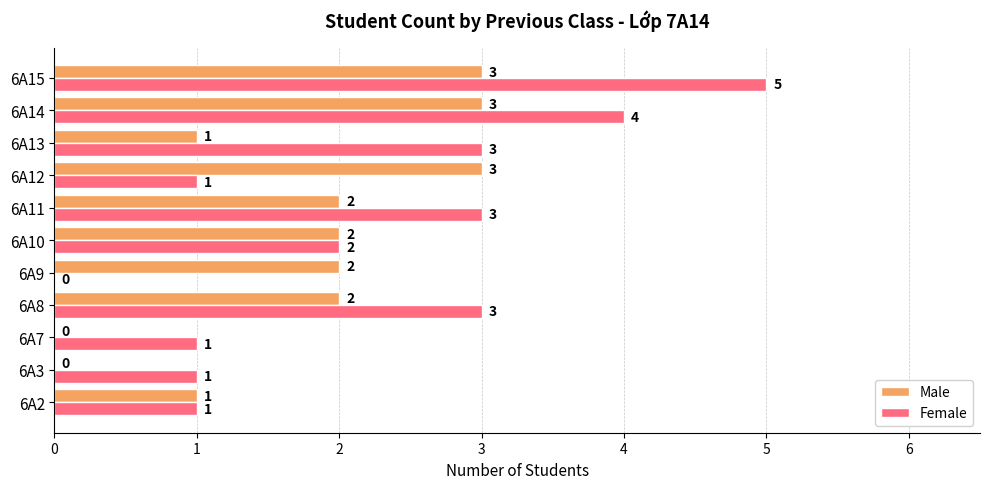

Between 6A7 and 6A12, which series saw the biggest shift?

Male